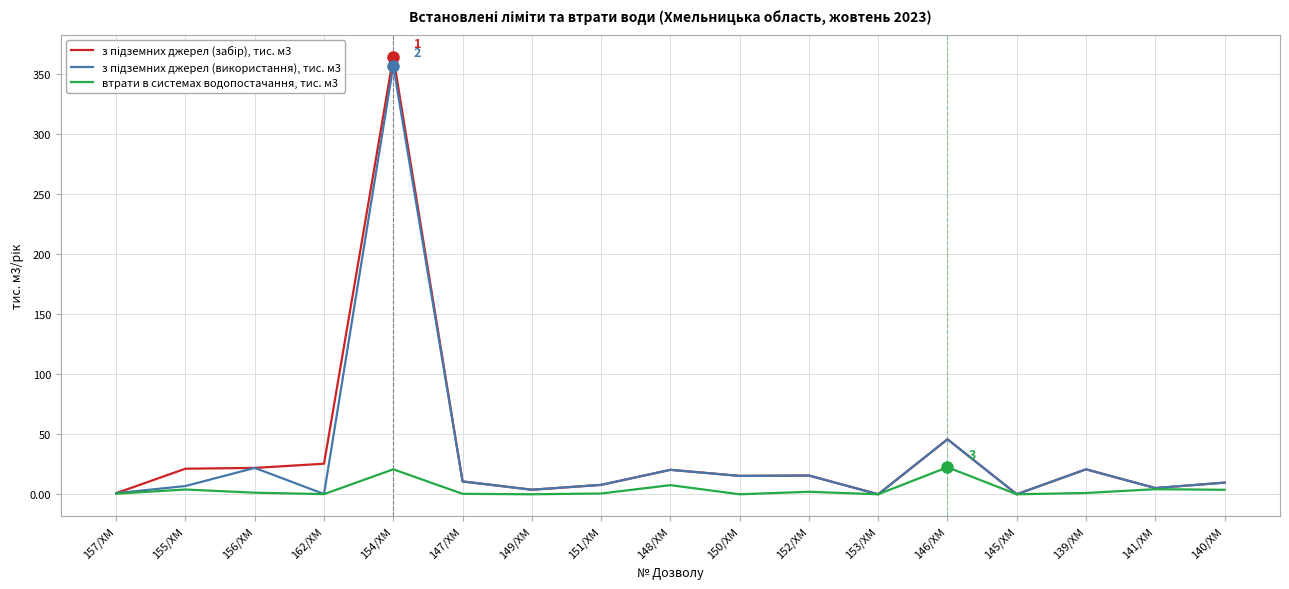

How many lines are shown in the chart?

3